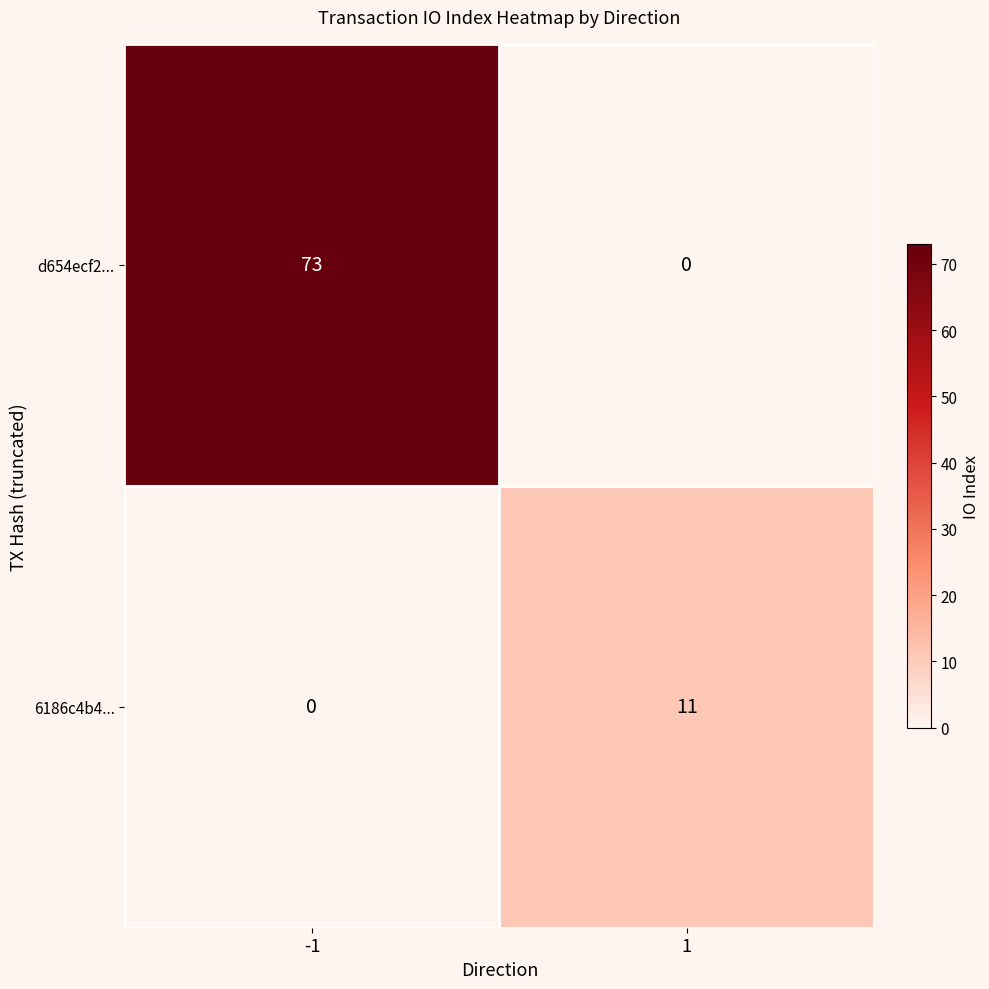

How many positive values does the 6186c4b4... series have?

1